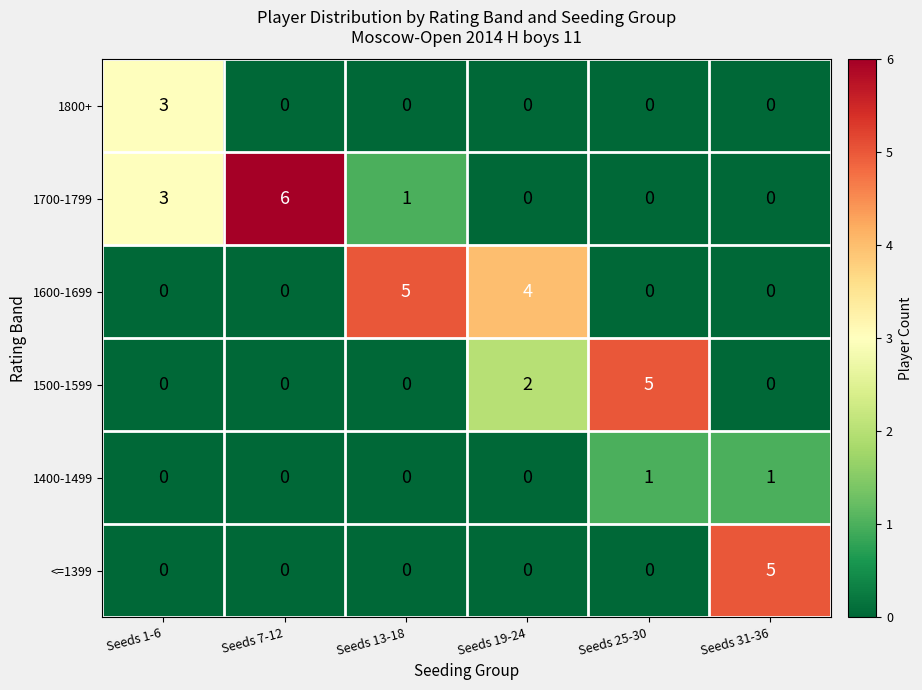

How many <=1399 values are between 0 and 1?

5